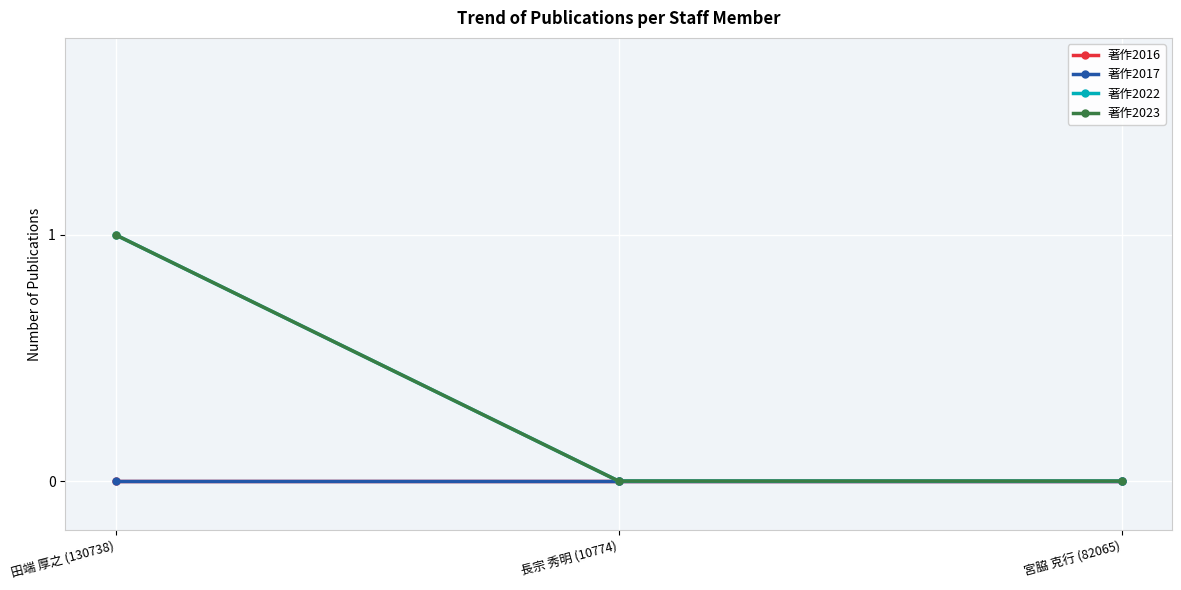

The value of 著作2017 at 長宗 秀明 (10774) is 0. True or false?

True